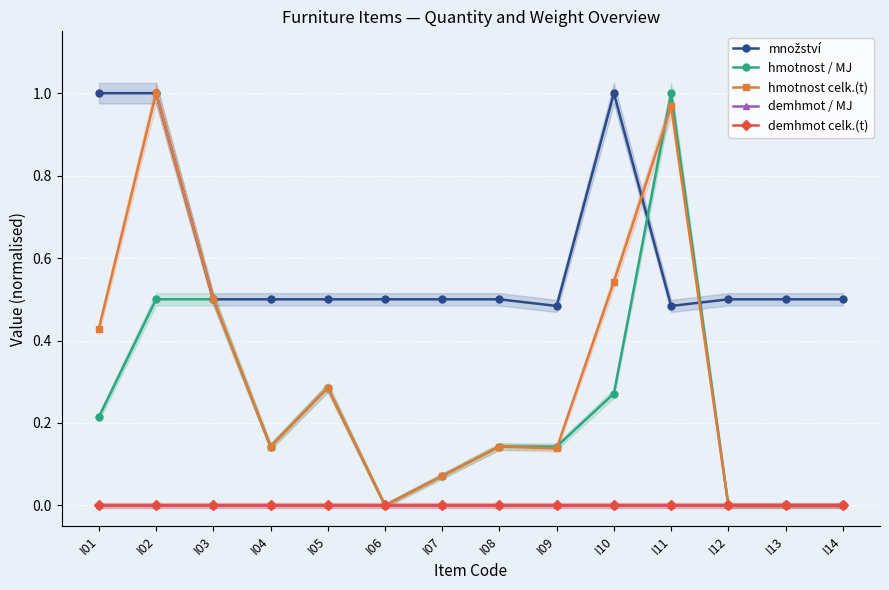

At how many categories does at least one series exceed 0?

14